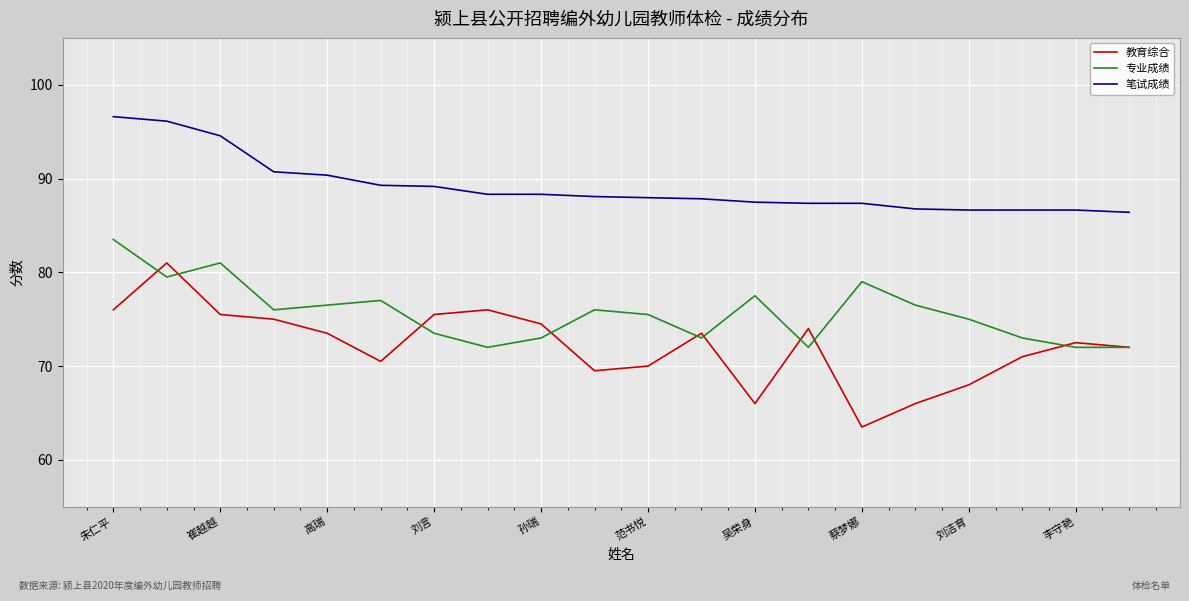

Which series has the largest total across all categories?

笔试成绩